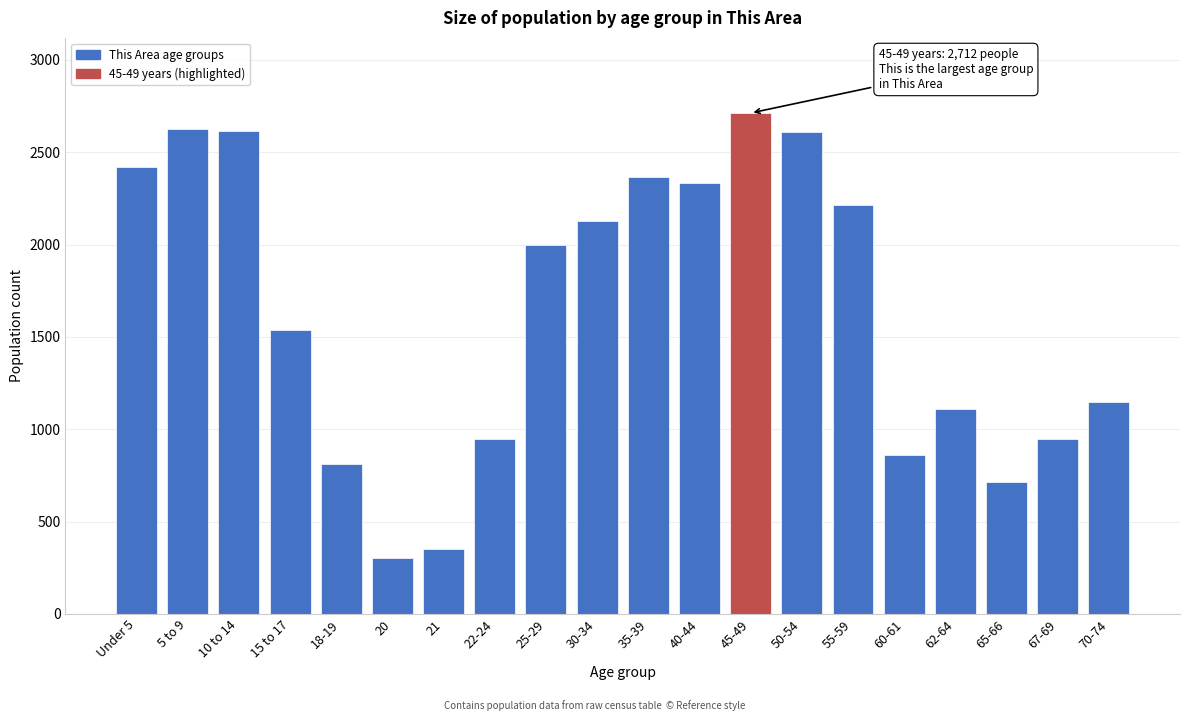

Which has a higher value, 65-66 or 67-69?

67-69